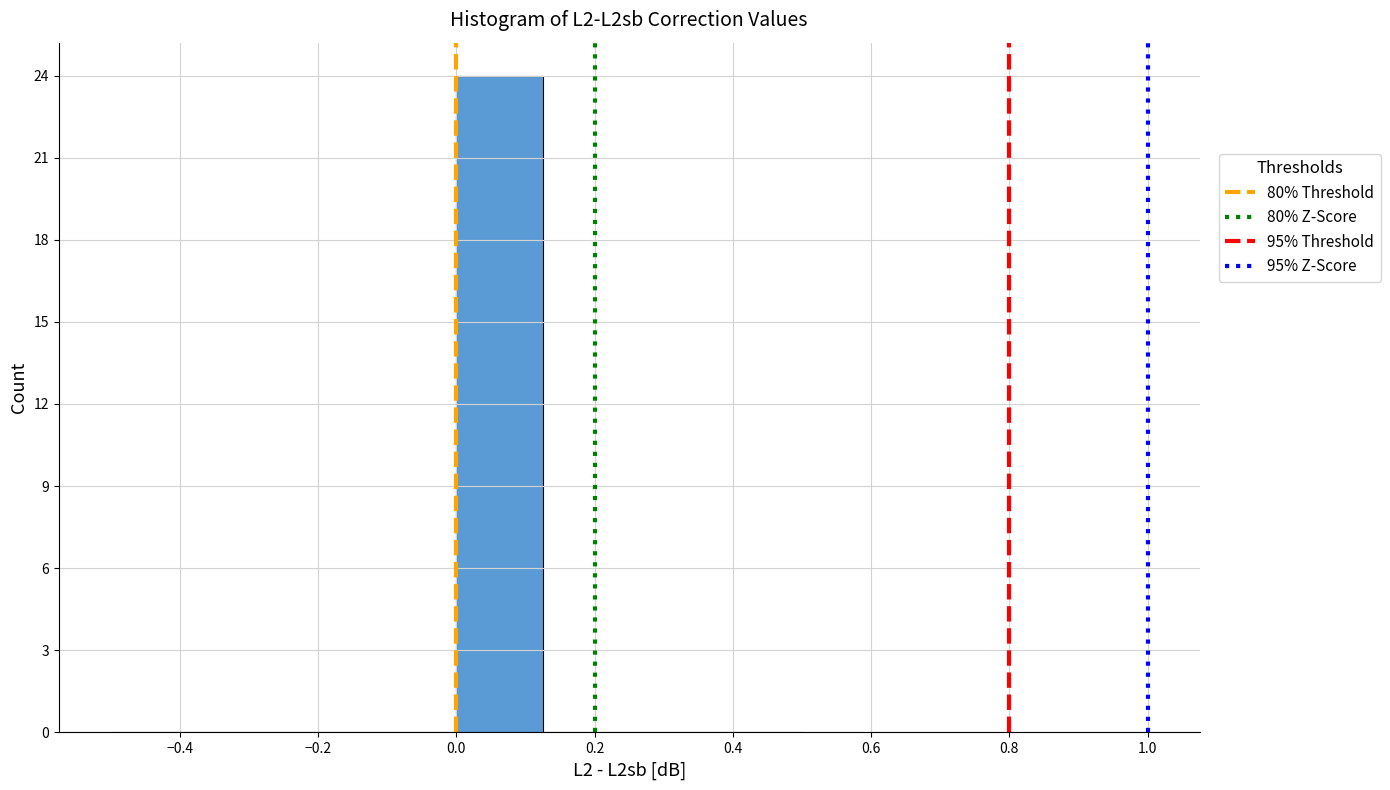

Reading left to right, transcribe this chart: for each bar, give the range it covers on the x-axis and its height. Neither the bar edges nor the heights are printed on the chart, so give them approximately, as read against the axes.

-0.500 to -0.375: 0
-0.375 to -0.250: 0
-0.250 to -0.125: 0
-0.125 to 0.000: 0
0.000 to 0.125: 24
0.125 to 0.250: 0
0.250 to 0.375: 0
0.375 to 0.500: 0